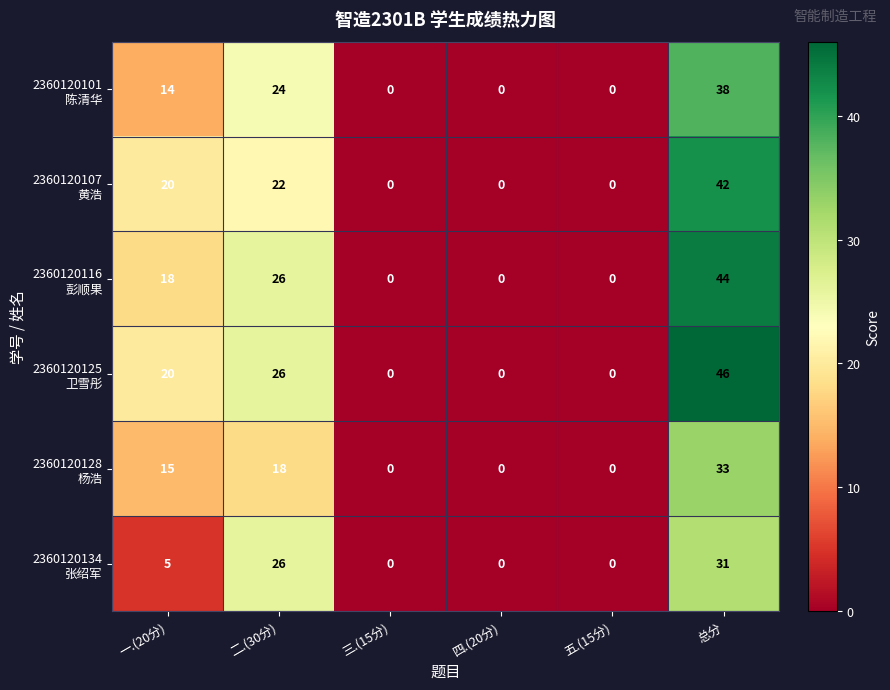

At which category is the sum across all series the highest?

总分